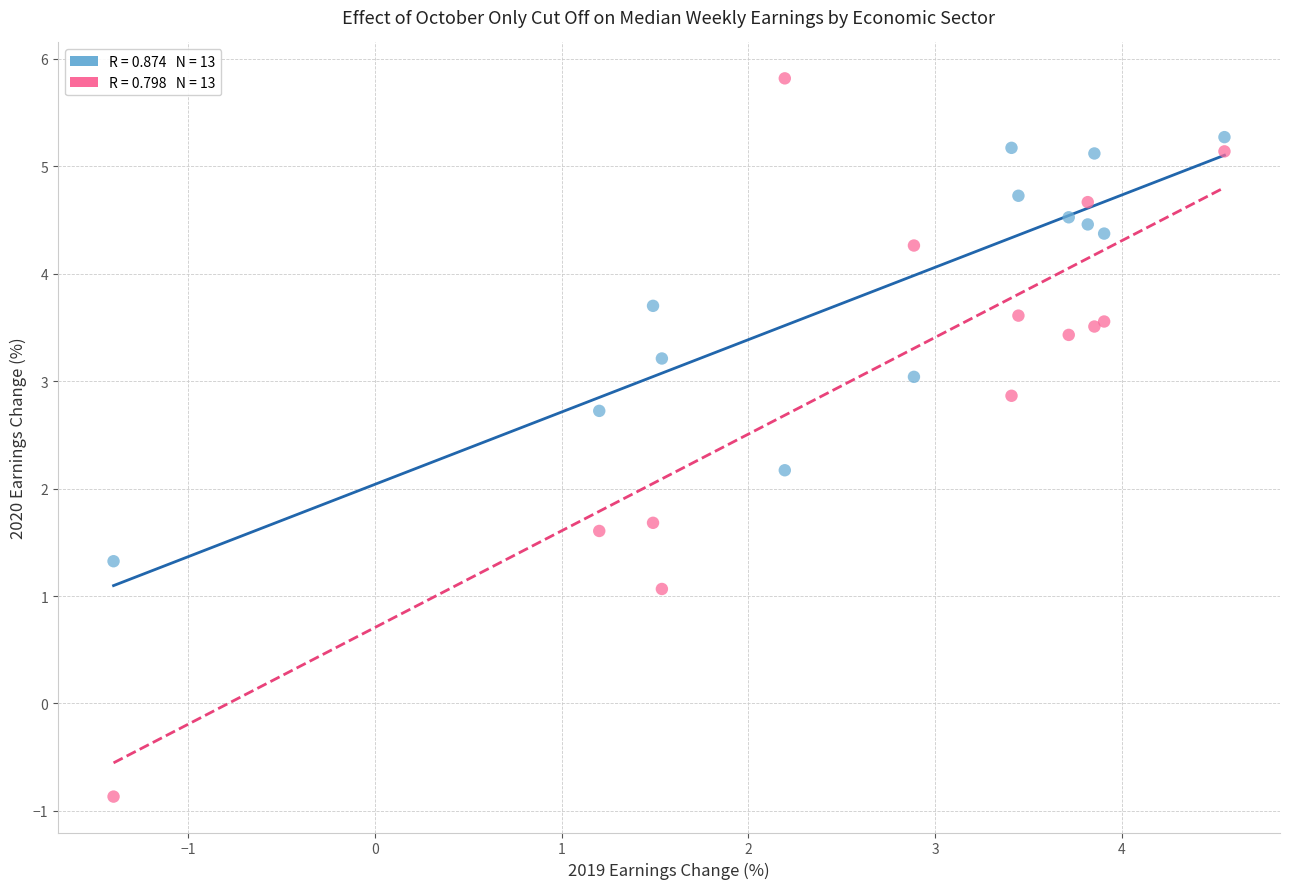

Across all series, what Y value is closest to 2?

2.2